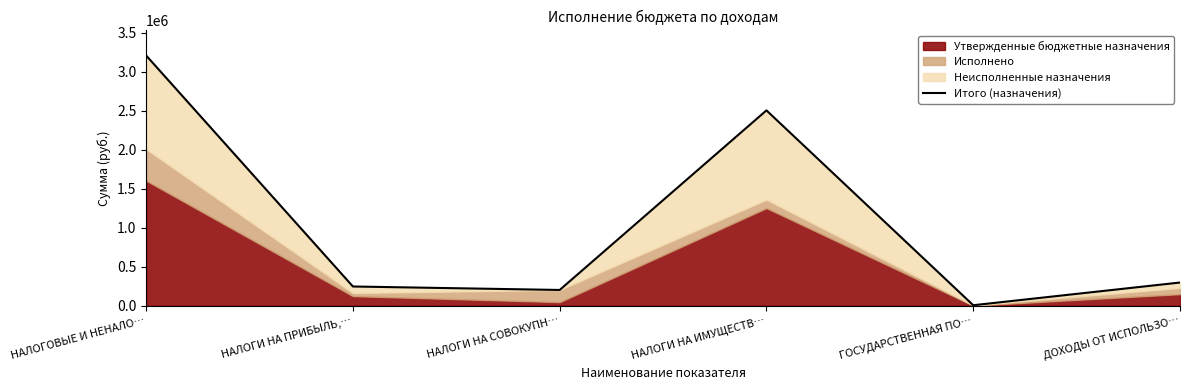

Between НАЛОГИ НА ИМУЩЕСТВ… and НАЛОГИ НА ПРИБЫЛЬ,…, which is larger?

НАЛОГИ НА ИМУЩЕСТВ…